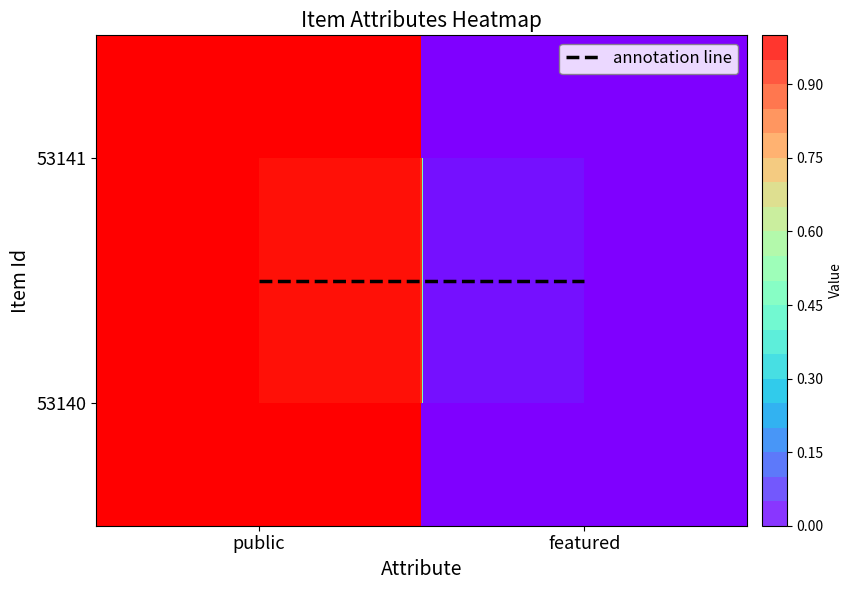

What is the difference between the maximum and minimum values in the 53140 series?

1